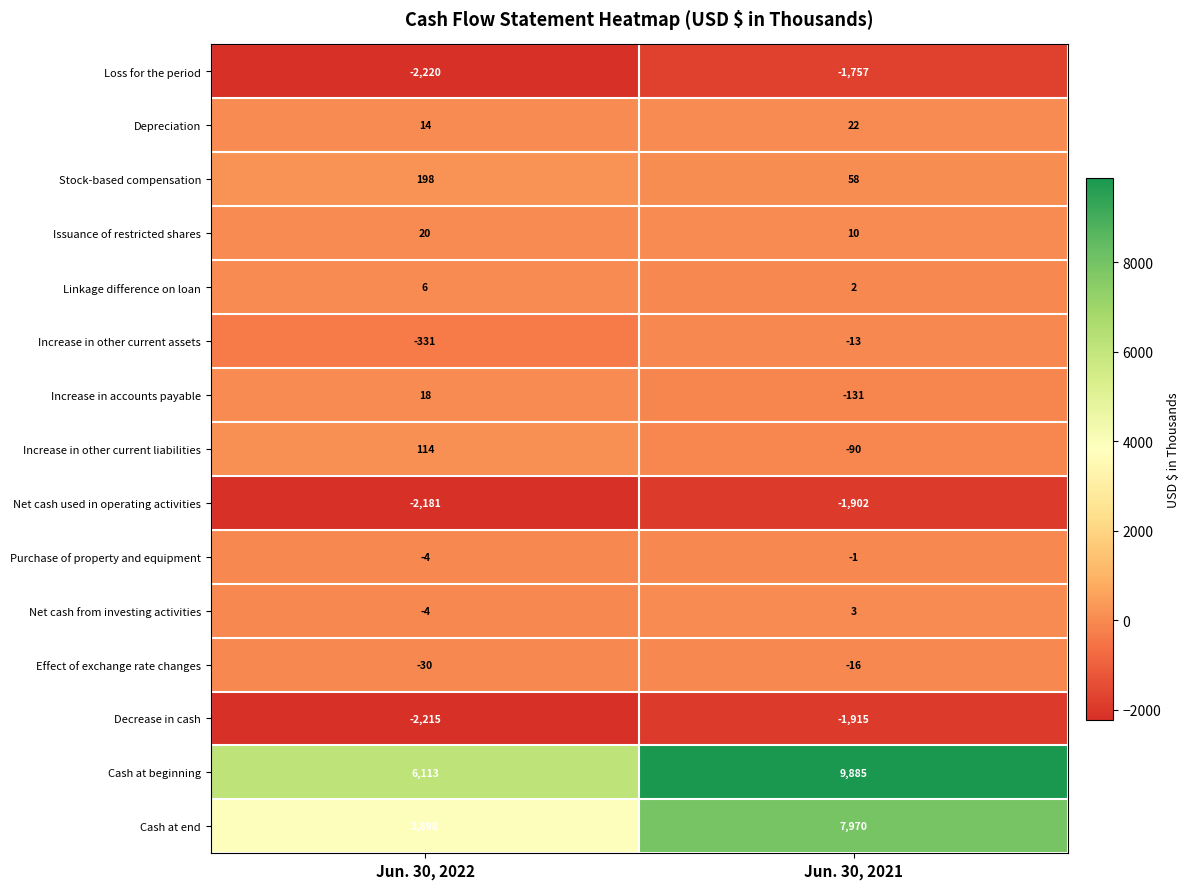

What is the approximate value of Linkage difference on loan at Jun. 30, 2022?

6